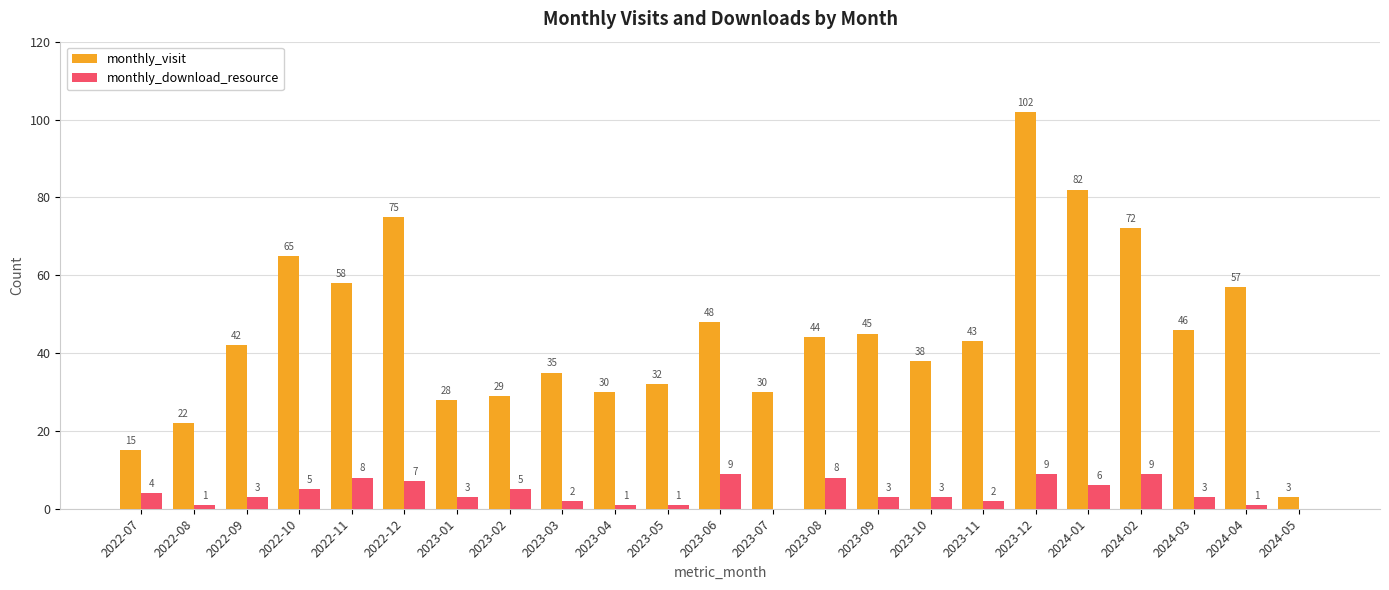

What is the total value across all series at 2023-12?

111